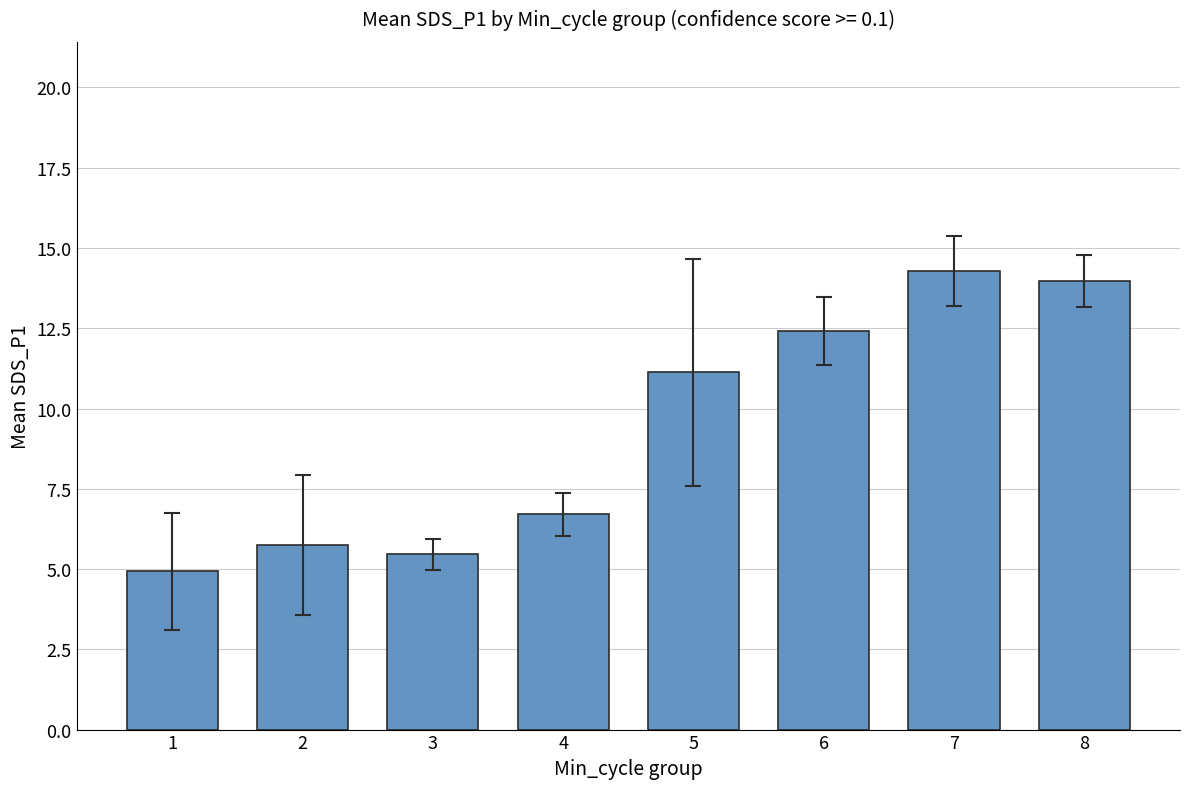

What is the value of the 2nd bar from the left?

5.8